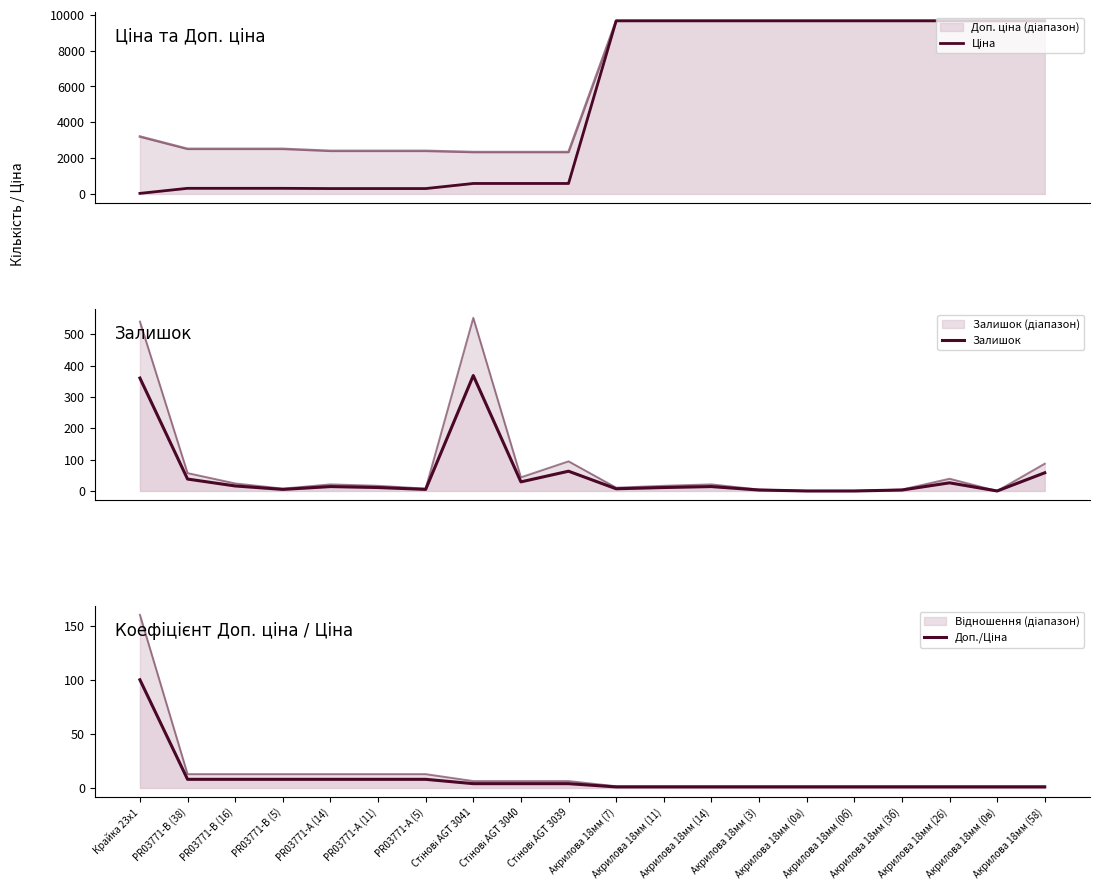

What is the sum of all Залишок values?

1031.0